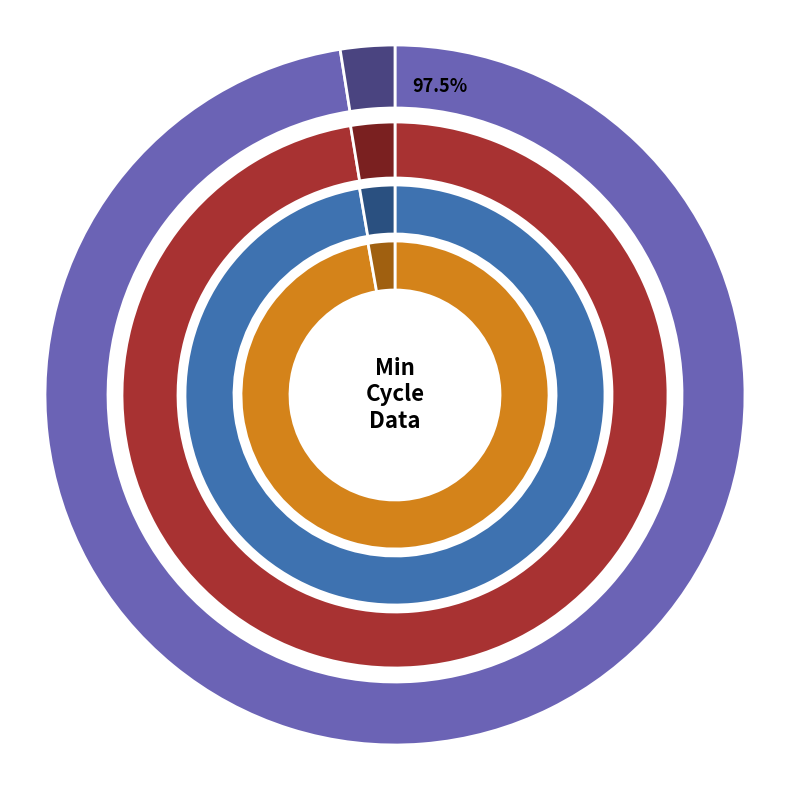

Does 28 represent more than half of the total?

No